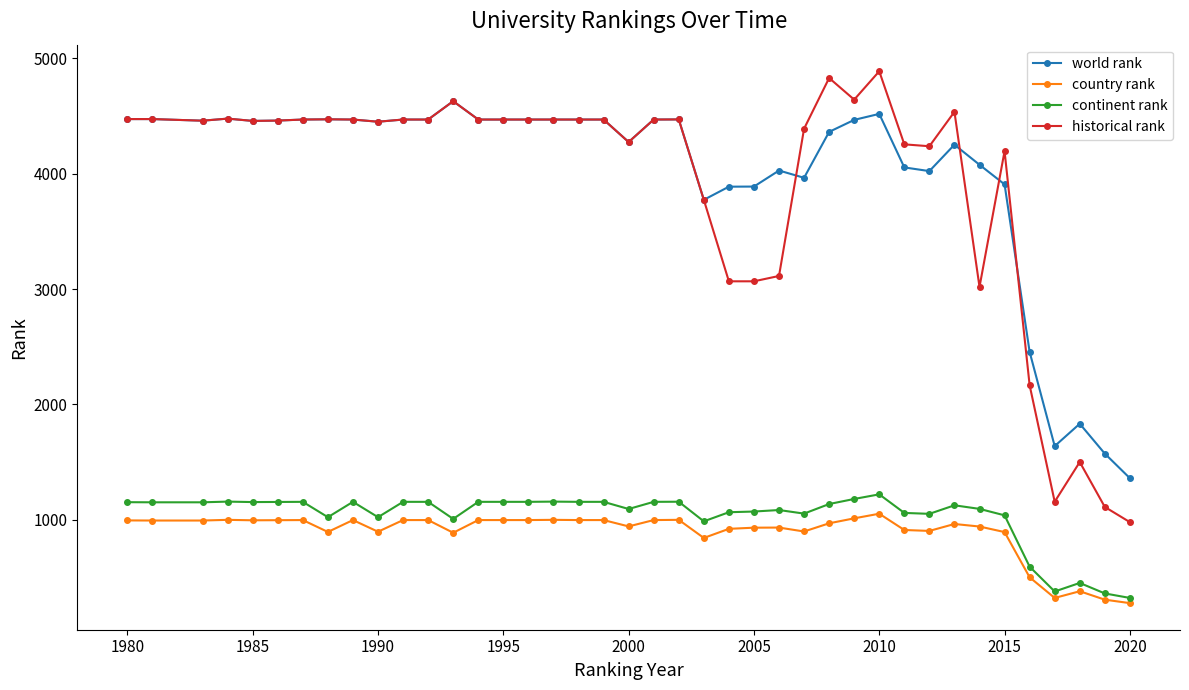

How many categories are shown in the chart?

40